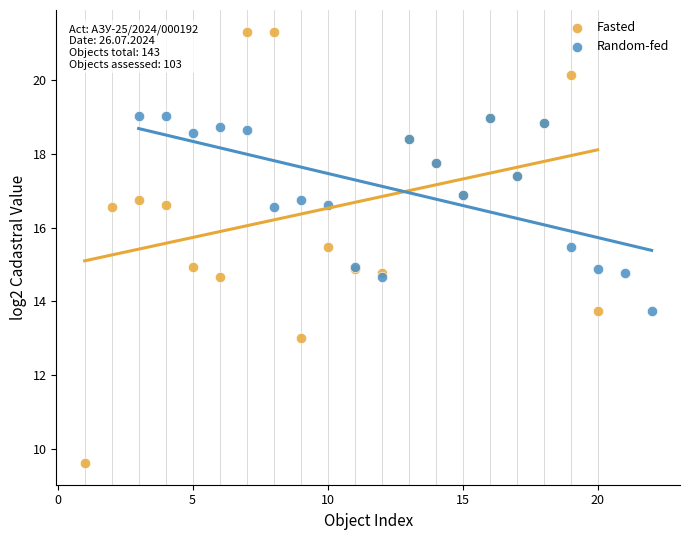

Which series contains the highest Y value?

Fasted